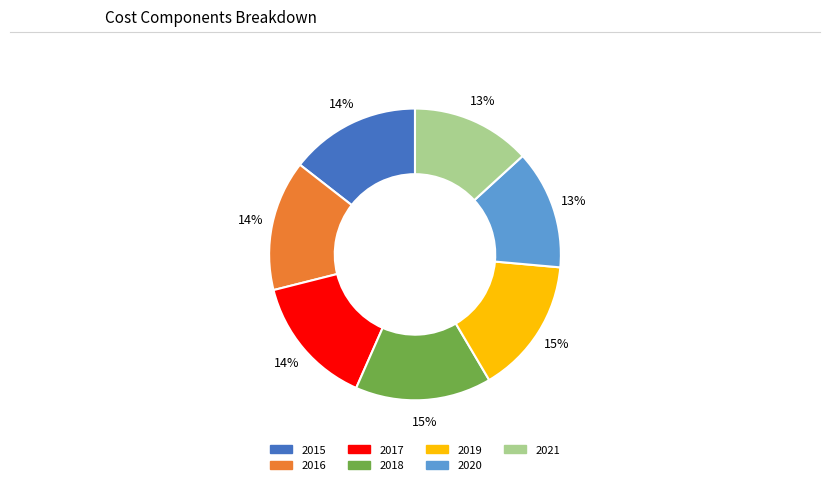

Is it true that 2020 is 1% of the pie?

False